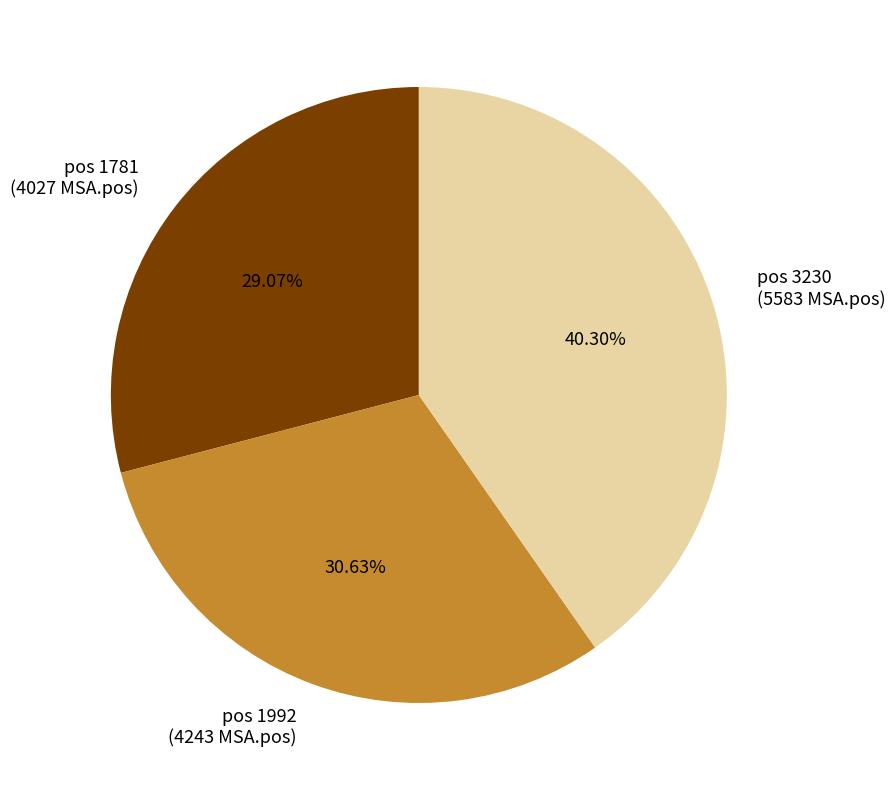

What is the ratio of the value at pos 1992 (4243 MSA.pos) to the value at pos 1781 (4027 MSA.pos)?

1.1